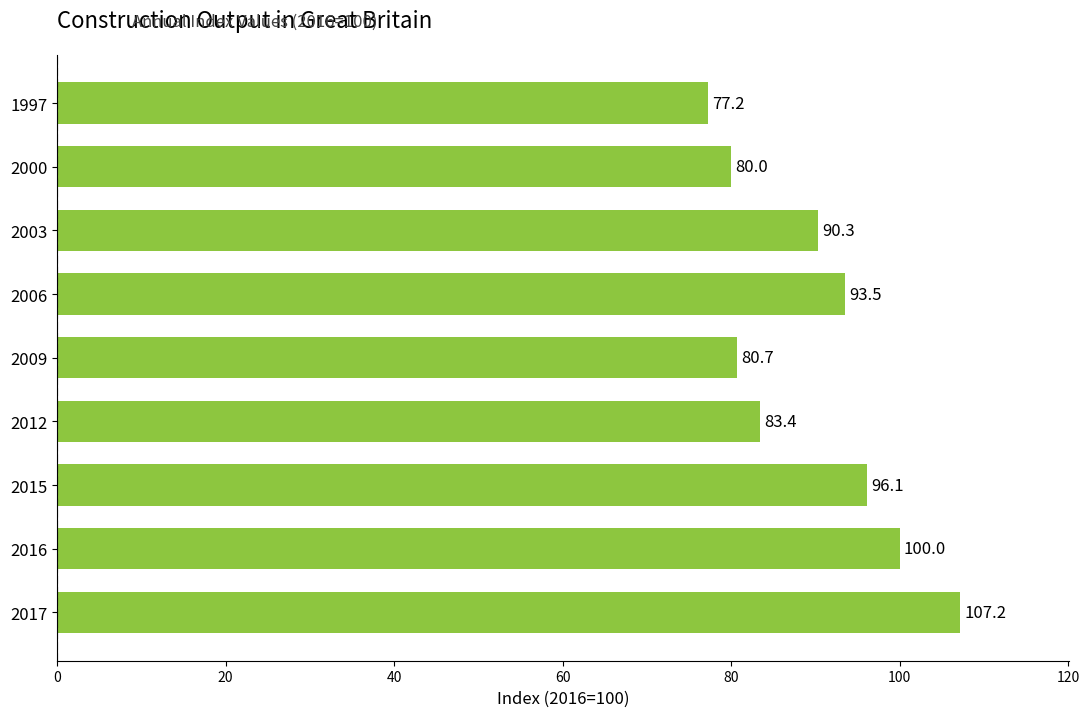

Rank the categories by value from highest to lowest.

2017, 2016, 2015, 2006, 2003, 2012, 2009, 2000, 1997